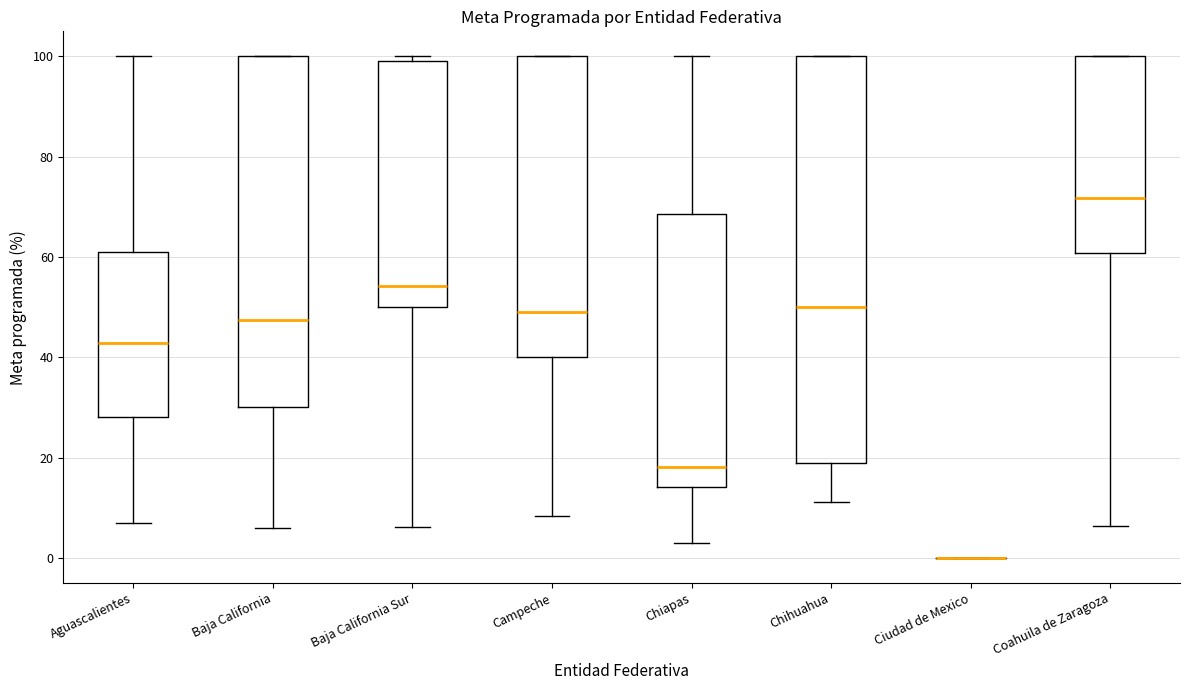

Where does the lower whisker of the box for Baja California end on the y-axis? The values are not printed on the chart, so give them approximately, as read against the axis.

6